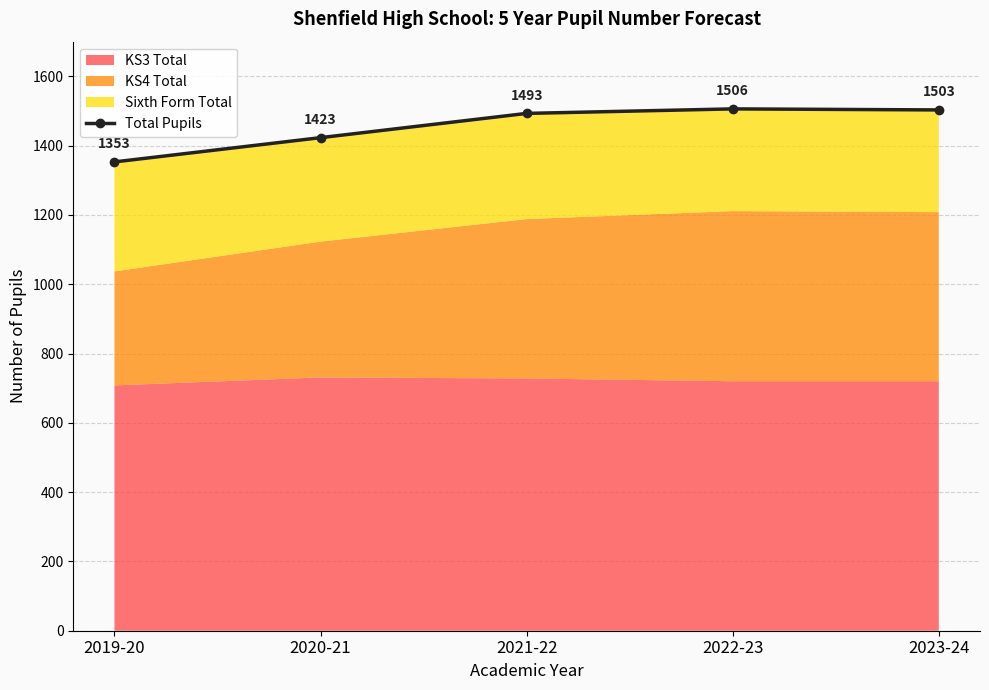

Read the value at 2021-22.

1493